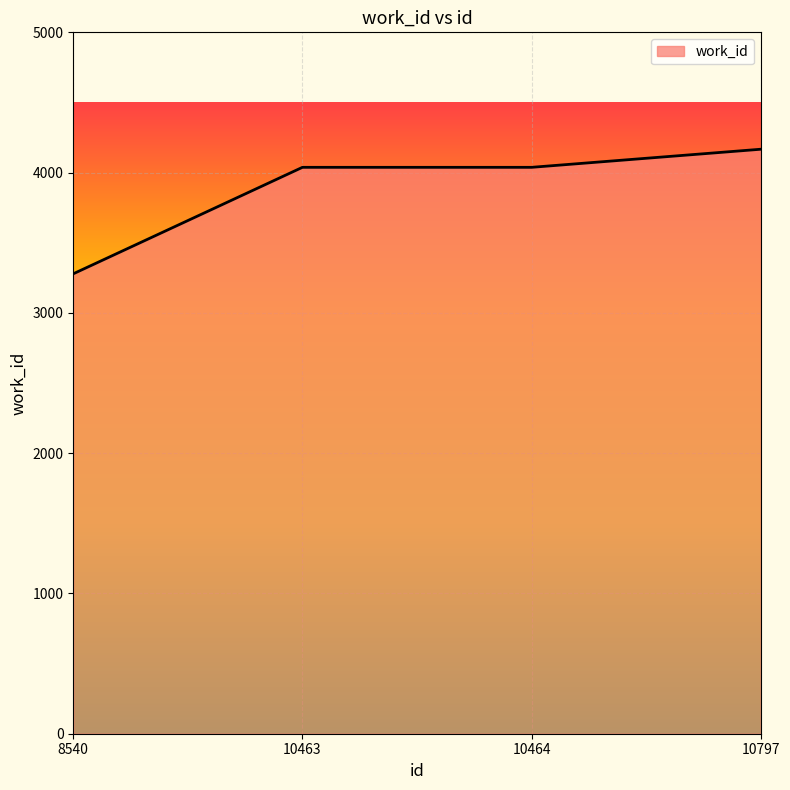

Reading left to right, extract all data points from this chart.

8540=3279	10463=4038	10464=4038	10797=4167